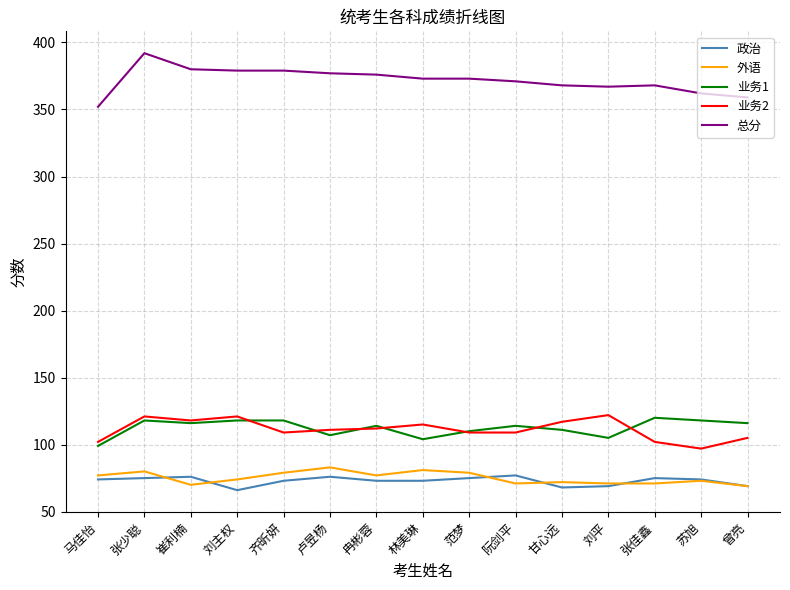

True or false: 总分 and 外语 cross at least once.

False